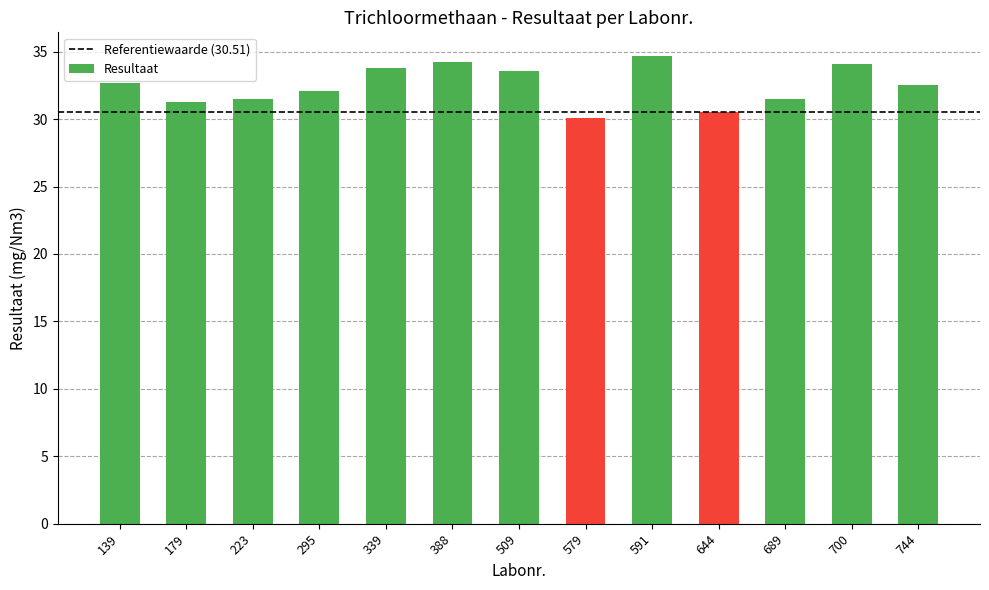

The chart shows a value of 51.0 at 295. True or false?

False